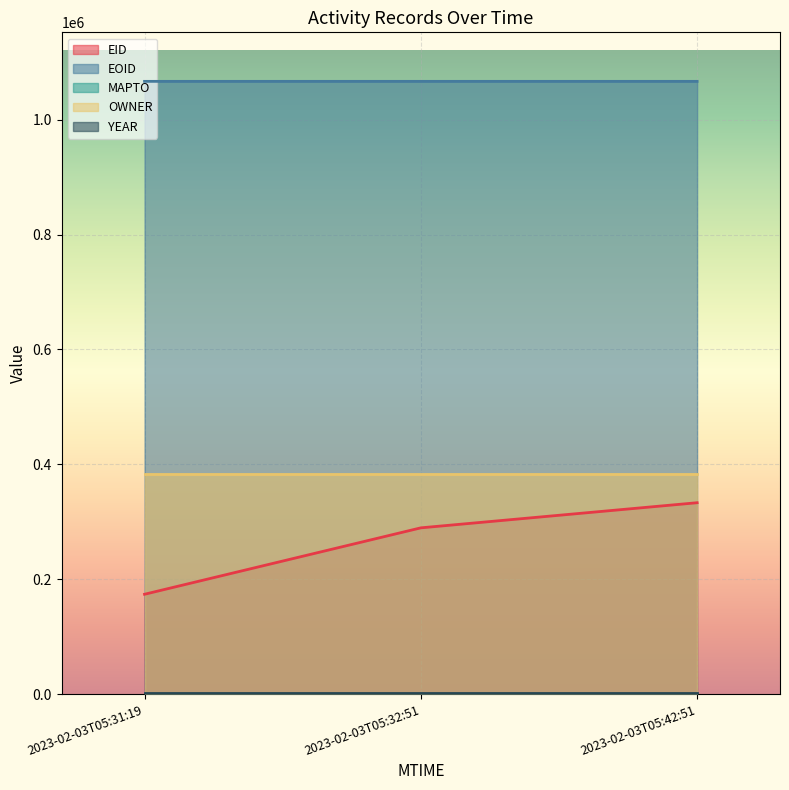

Does the chart display data point markers on the line(s)?

No